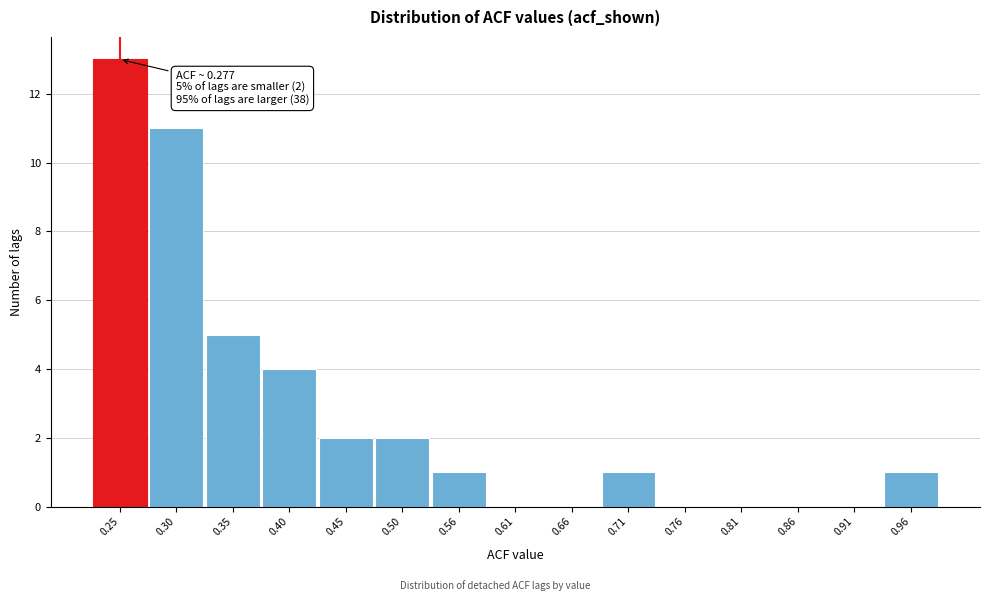

Reading left to right, what are all the values shown in this chart?

0.25=13	0.30=11	0.35=5	0.40=4	0.45=2	0.50=2	0.56=1	0.61=0	0.66=0	0.71=1	0.76=0	0.81=0	0.86=0	0.91=0	0.96=1